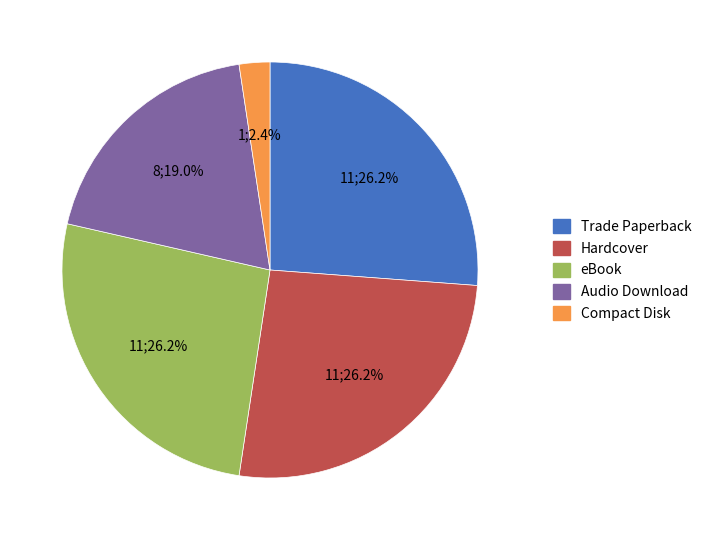

How many slices are in this pie chart?

5